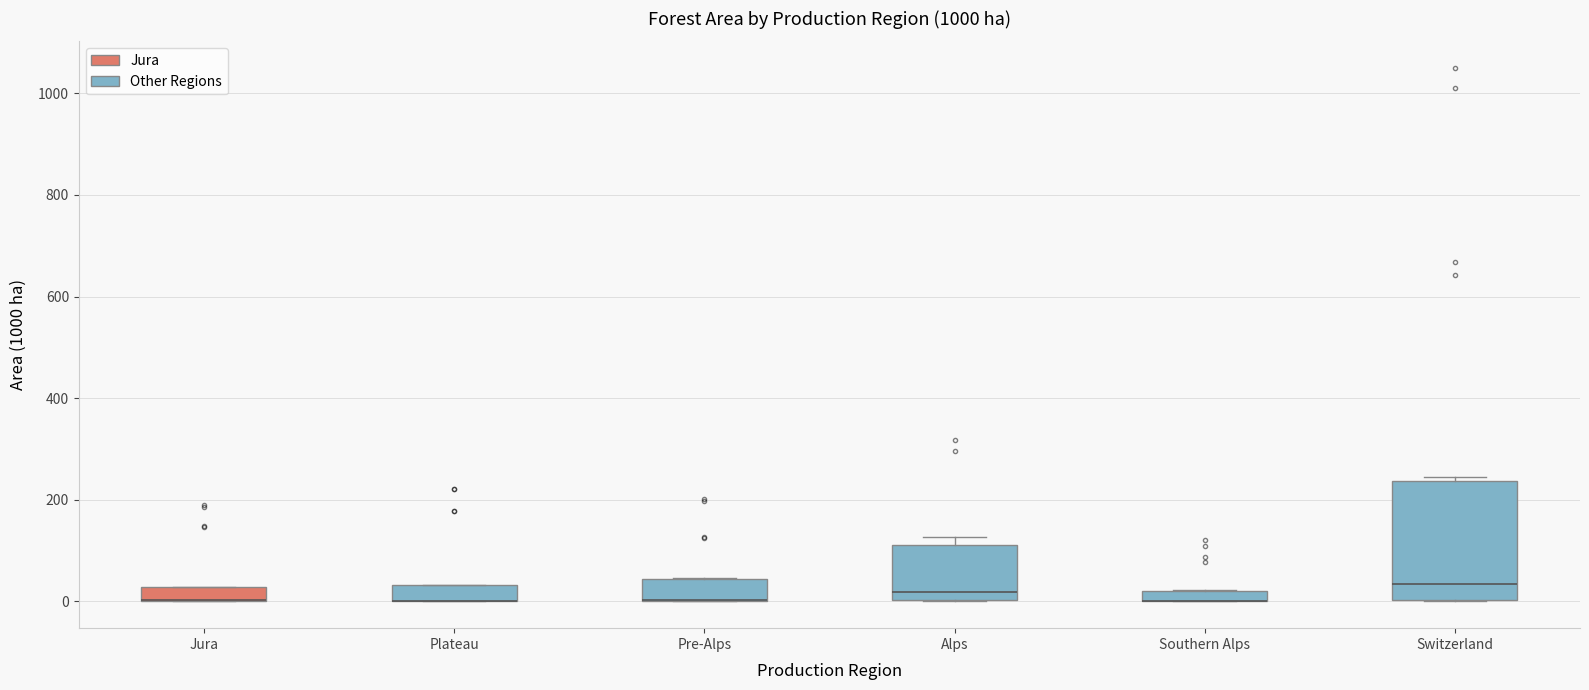

Where is the lower edge of the box for Pre-Alps on the y-axis? The values are not printed on the chart, so give them approximately, as read against the axis.

0